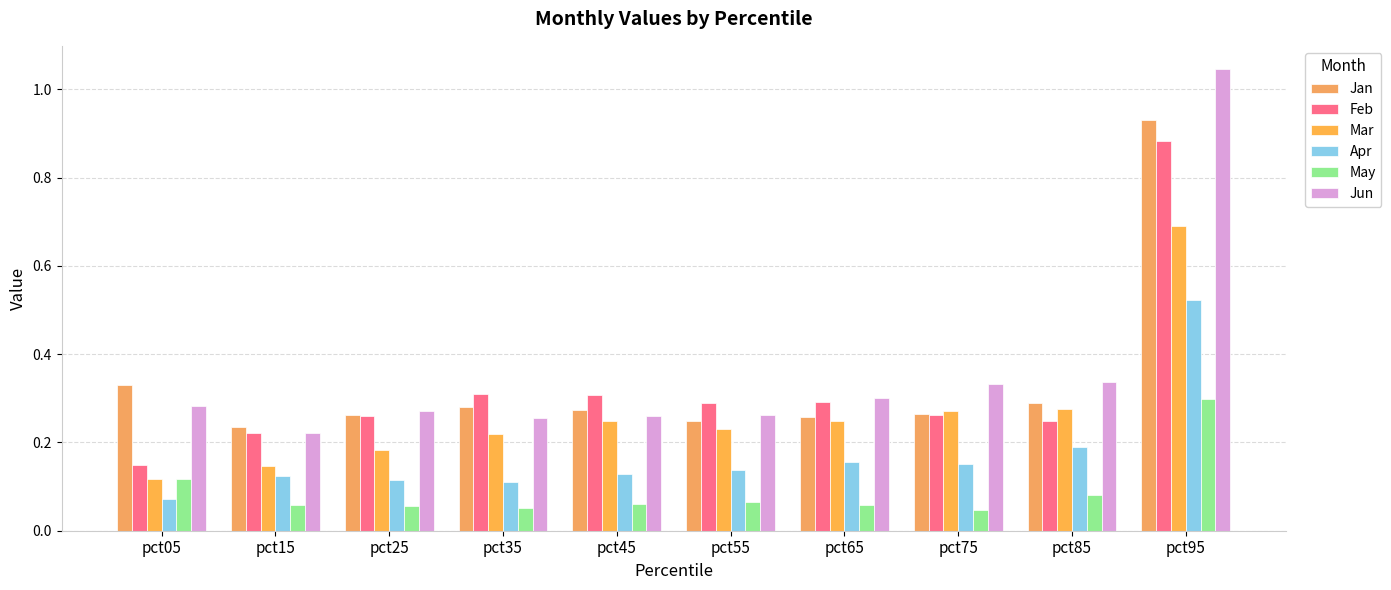

How many categories are shown in the chart?

10